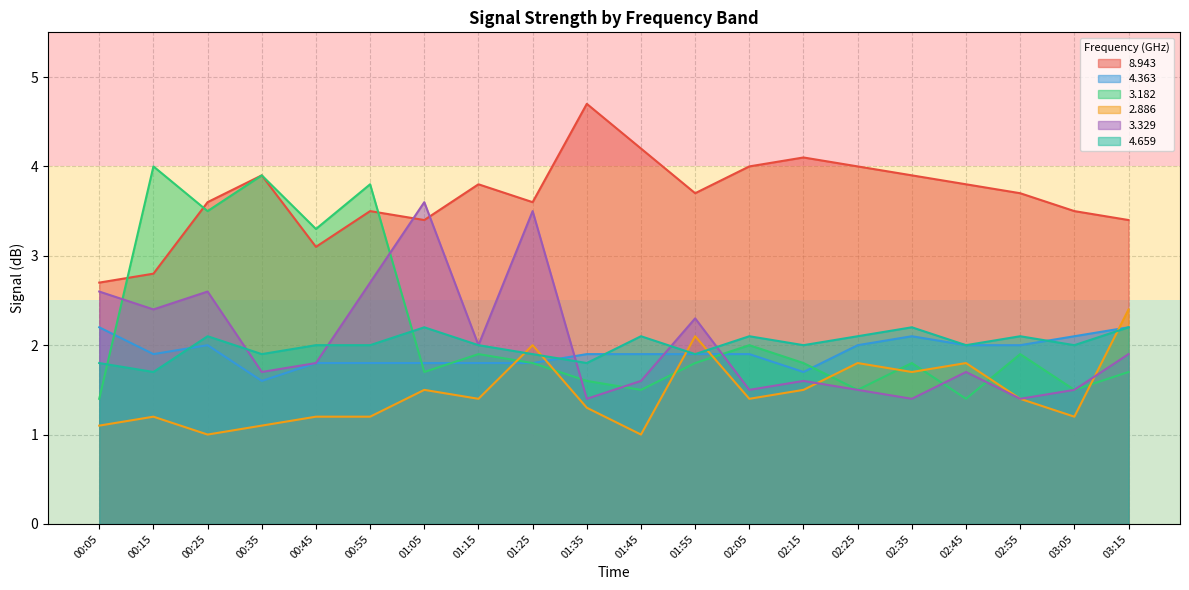

What is the label of the 18th point from the right?

00:25